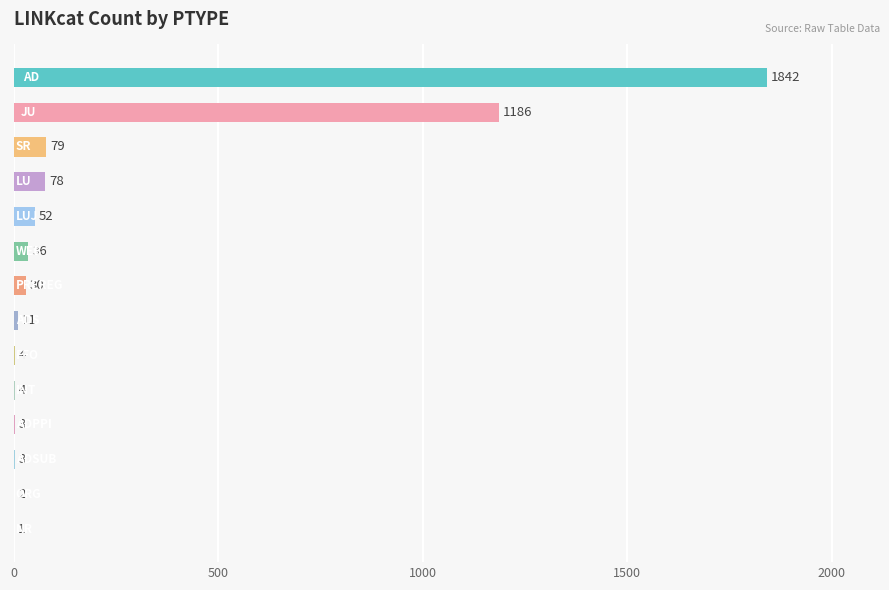

What is the greatest value displayed?

1842